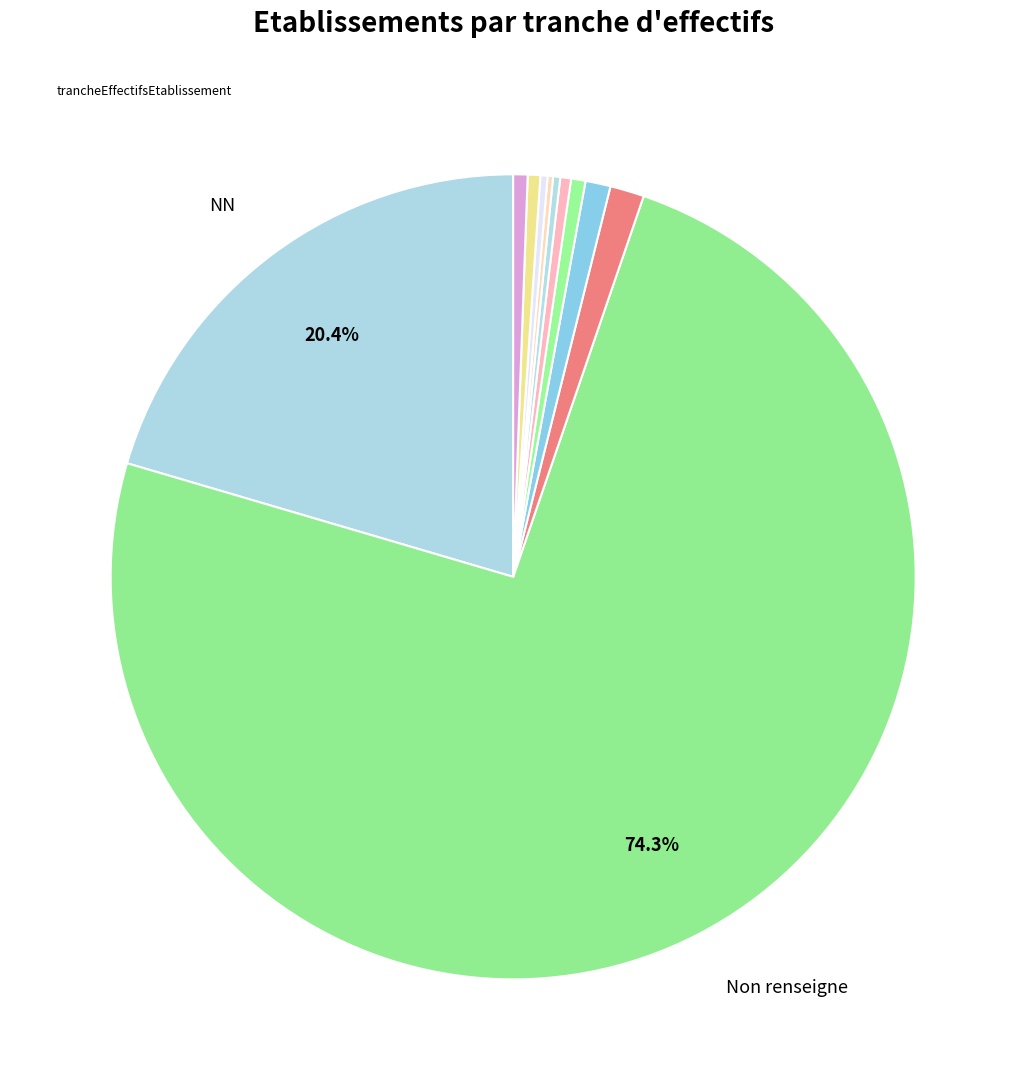

Is there a majority slice in this chart?

Yes